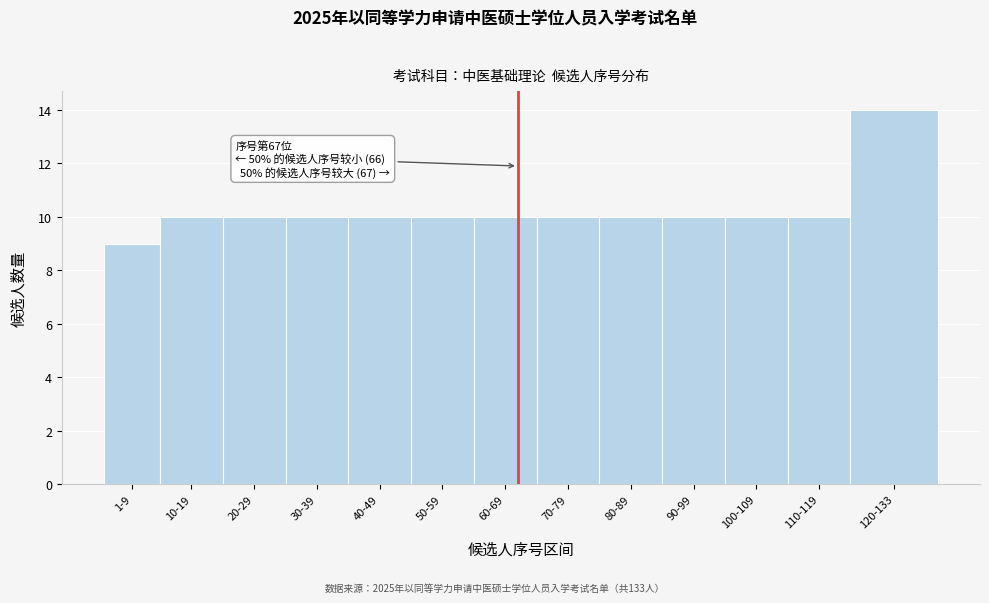

Reading right to left, what are all the values shown in this chart?

120-133=14	110-119=10	100-109=10	90-99=10	80-89=10	70-79=10	60-69=10	50-59=10	40-49=10	30-39=10	20-29=10	10-19=10	1-9=9